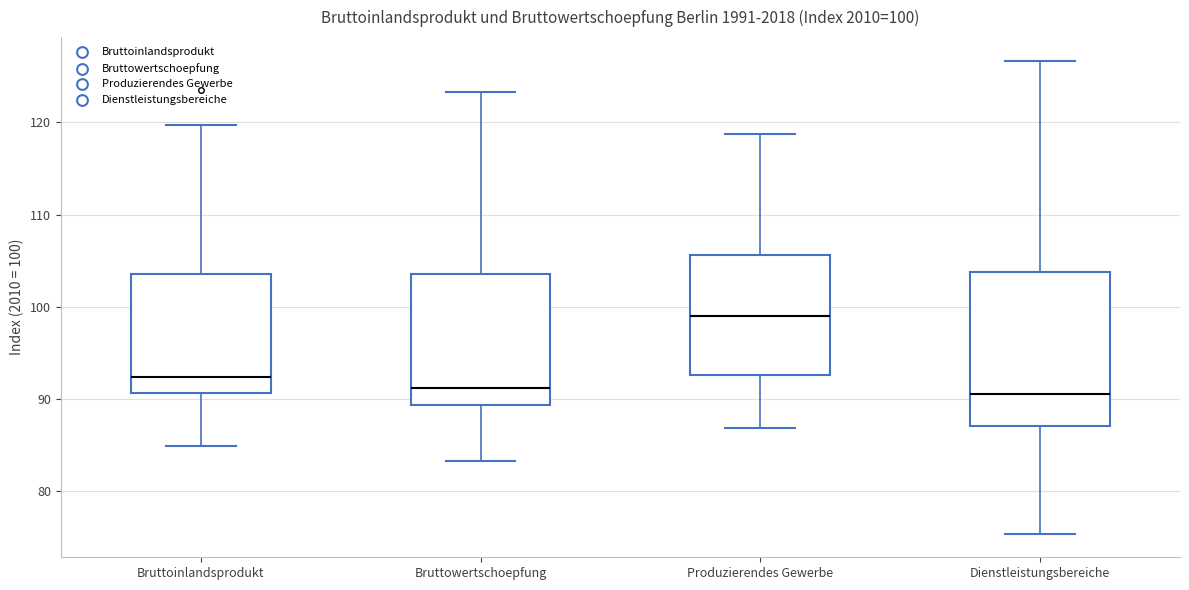

Which box's median line is the highest?

Produzierendes Gewerbe